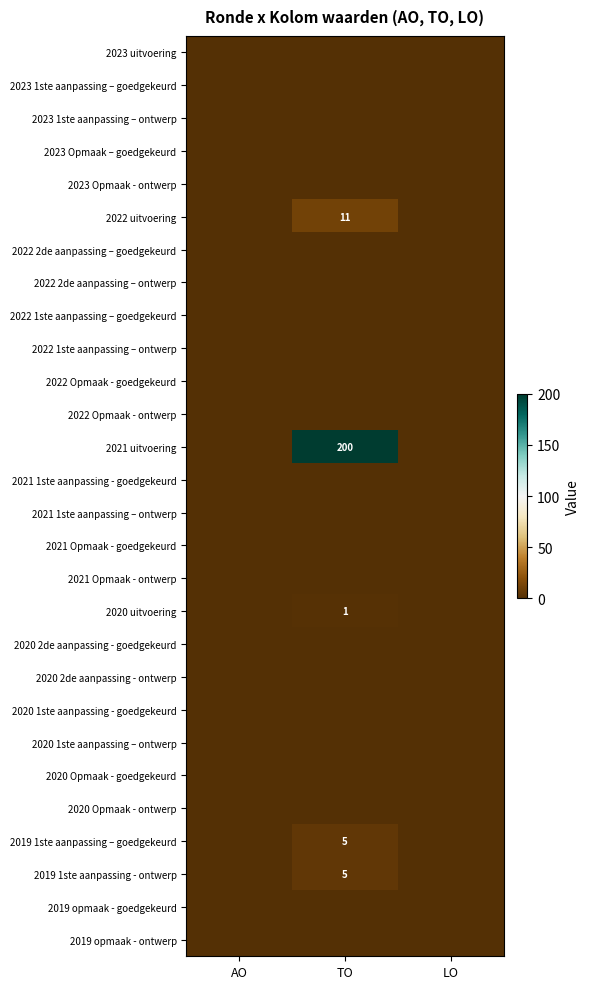

Is it true that 2020 uitvoering equals 1 at TO?

True